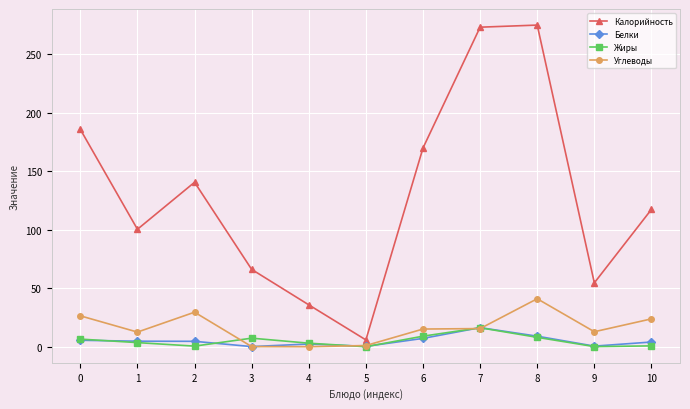

True or false: Жиры has a value of 0.1 at 9.

True